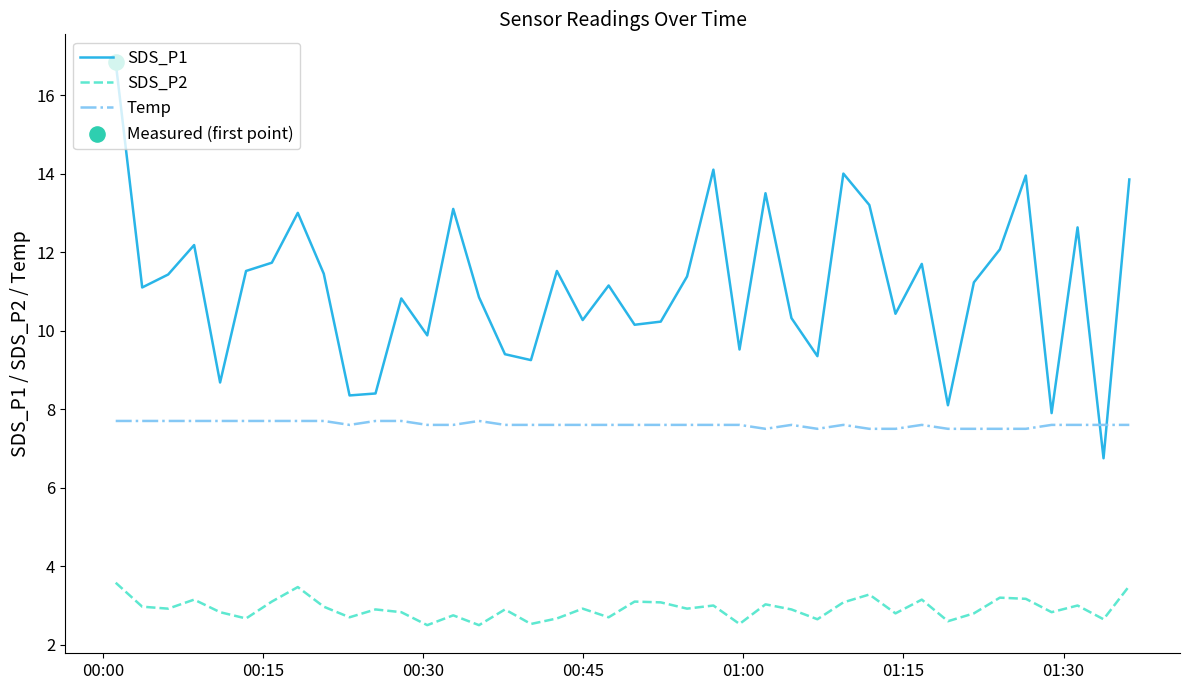

Which series has the widest spread of values?

SDS_P1